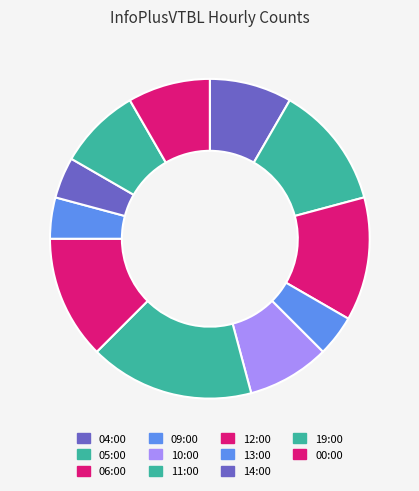

How many slices are in this pie chart?

11